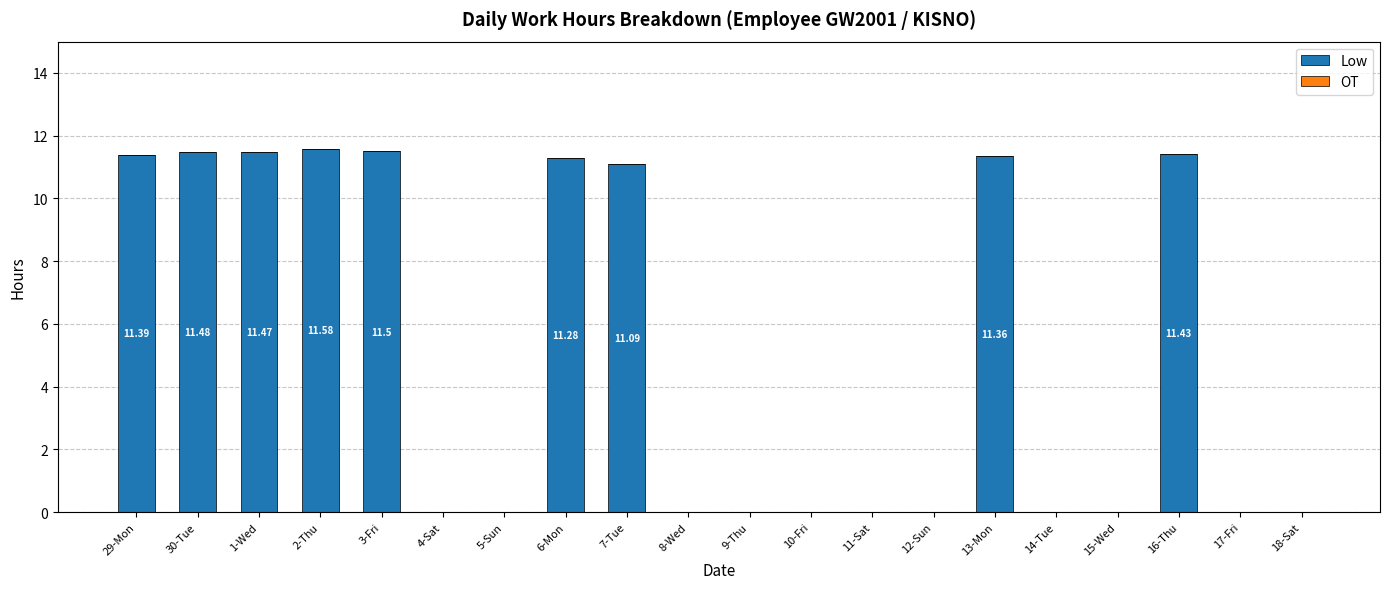

Which has a higher value, 12-Sun or 29-Mon?

29-Mon